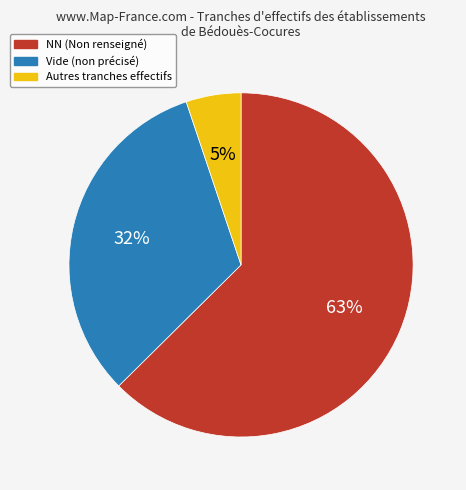

Is there a majority slice in this chart?

Yes